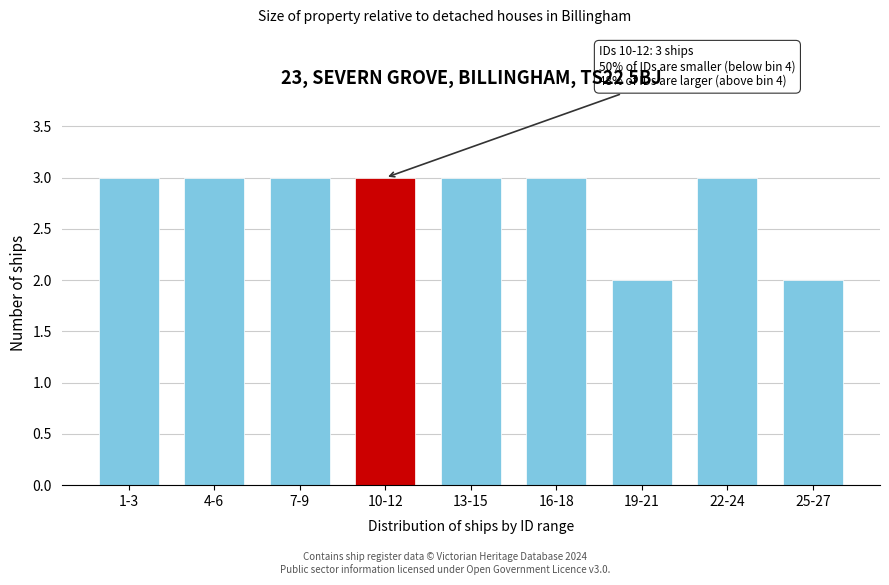

Reading left to right, list all the values displayed in this chart.

3	3	3	3	3	3	2	3	2